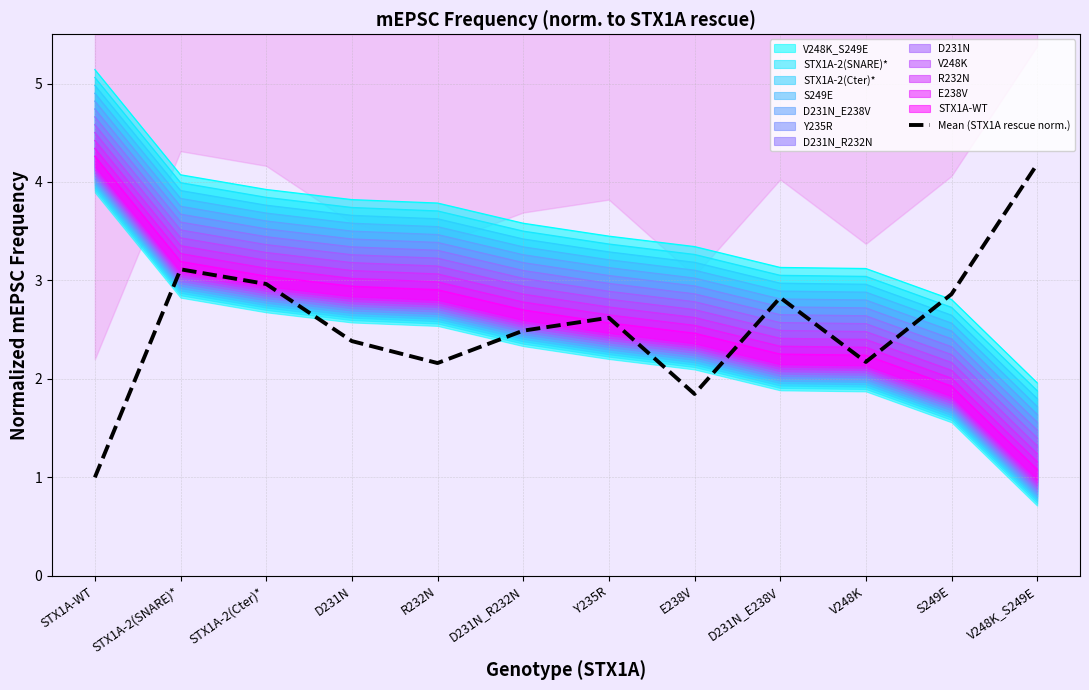

Which label corresponds to the largest value in the chart?

V248K_S249E